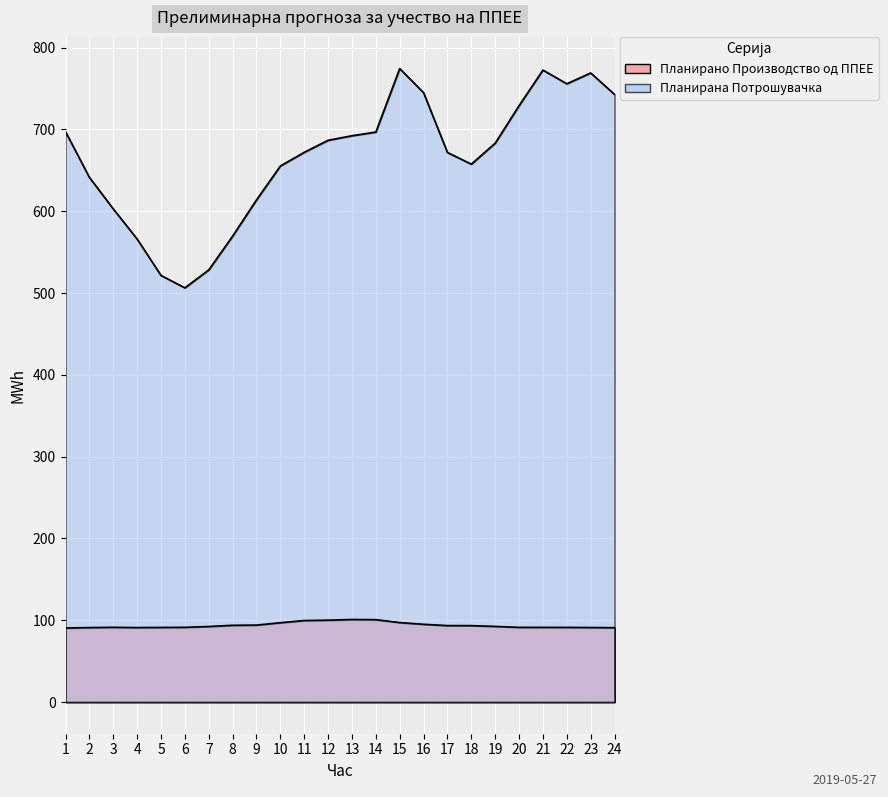

How many interior local valleys does the Планирана Потрошувачка series have?

3